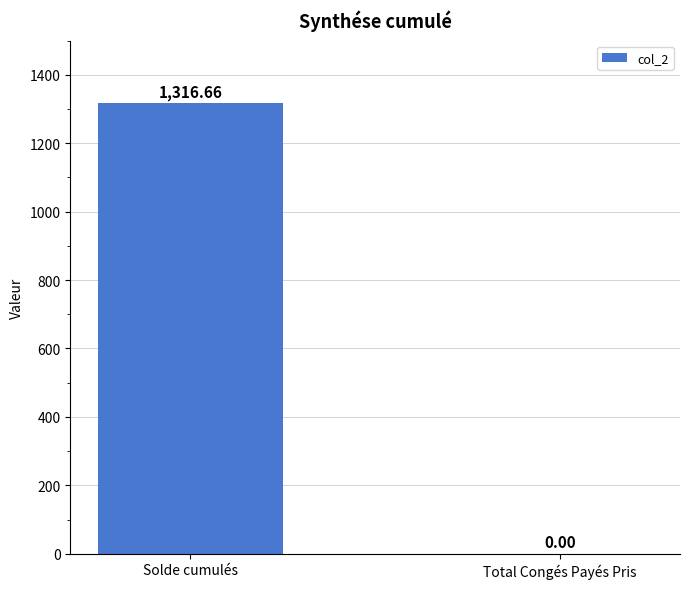

At which label is the value closest to 658?

Total Congés Payés Pris